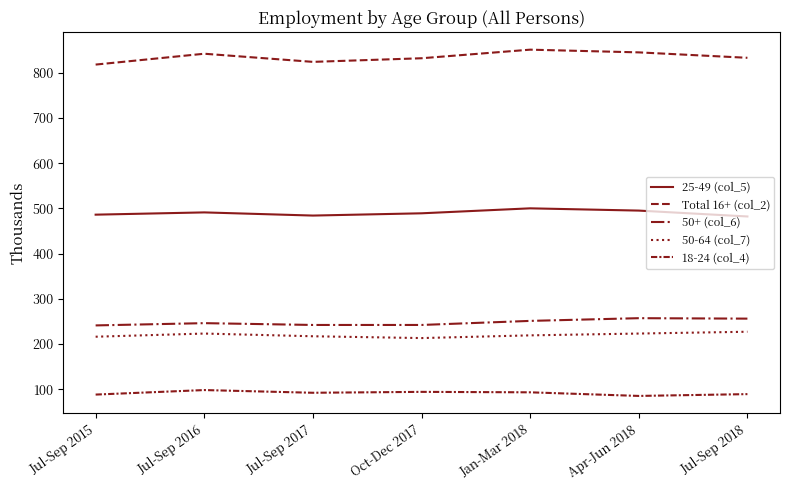

Reading left to right, what are all the values shown in this chart?

25-49 (col_5): Jul-Sep 2015=486	Jul-Sep 2016=491	Jul-Sep 2017=484	Oct-Dec 2017=489	Jan-Mar 2018=500	Apr-Jun 2018=495	Jul-Sep 2018=482
Total 16+ (col_2): Jul-Sep 2015=818	Jul-Sep 2016=842	Jul-Sep 2017=824	Oct-Dec 2017=832	Jan-Mar 2018=851	Apr-Jun 2018=845	Jul-Sep 2018=833
50+ (col_6): Jul-Sep 2015=241	Jul-Sep 2016=246	Jul-Sep 2017=242	Oct-Dec 2017=242	Jan-Mar 2018=251	Apr-Jun 2018=257	Jul-Sep 2018=256
50-64 (col_7): Jul-Sep 2015=216	Jul-Sep 2016=223	Jul-Sep 2017=217	Oct-Dec 2017=213	Jan-Mar 2018=219	Apr-Jun 2018=223	Jul-Sep 2018=227
18-24 (col_4): Jul-Sep 2015=88	Jul-Sep 2016=98	Jul-Sep 2017=92	Oct-Dec 2017=94	Jan-Mar 2018=93	Apr-Jun 2018=85	Jul-Sep 2018=89